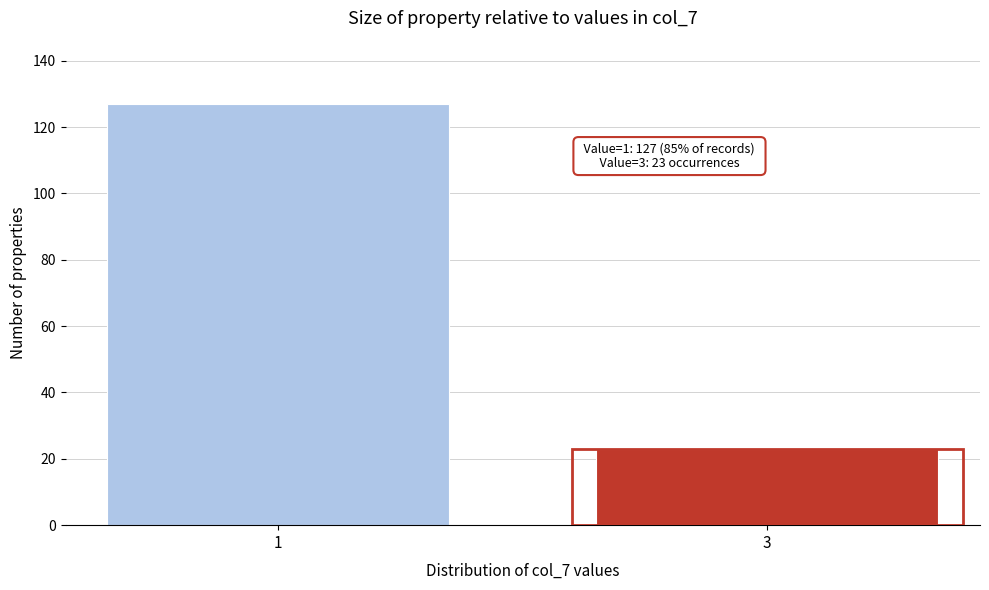

Reading left to right, transcribe all the data shown in this chart.

127	23